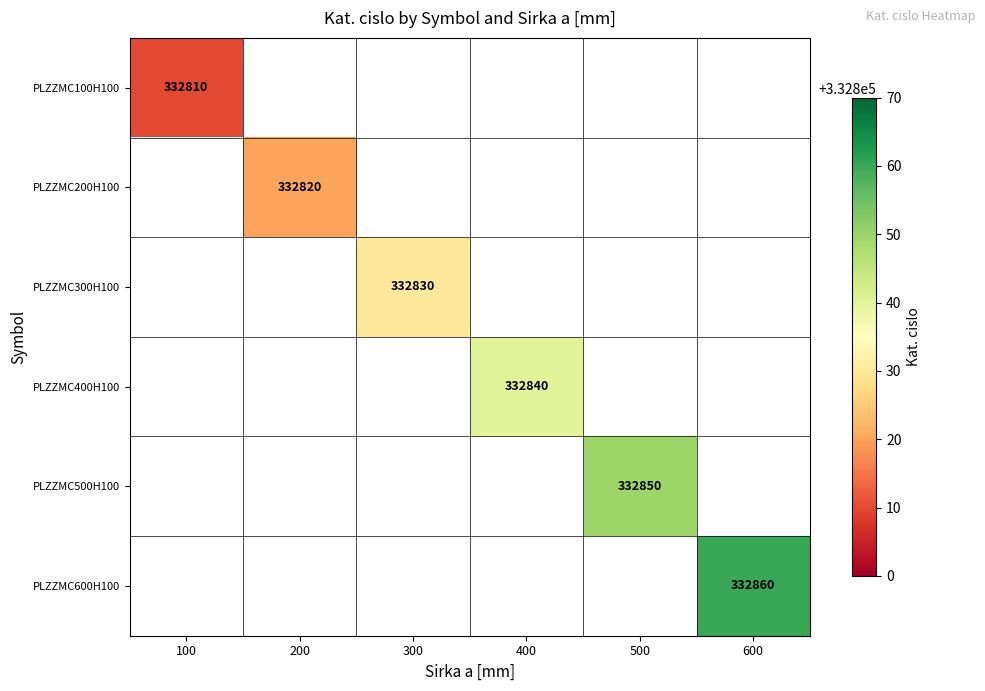

Is it true that PLZZMC500H100 equals 332850 at 500?

True